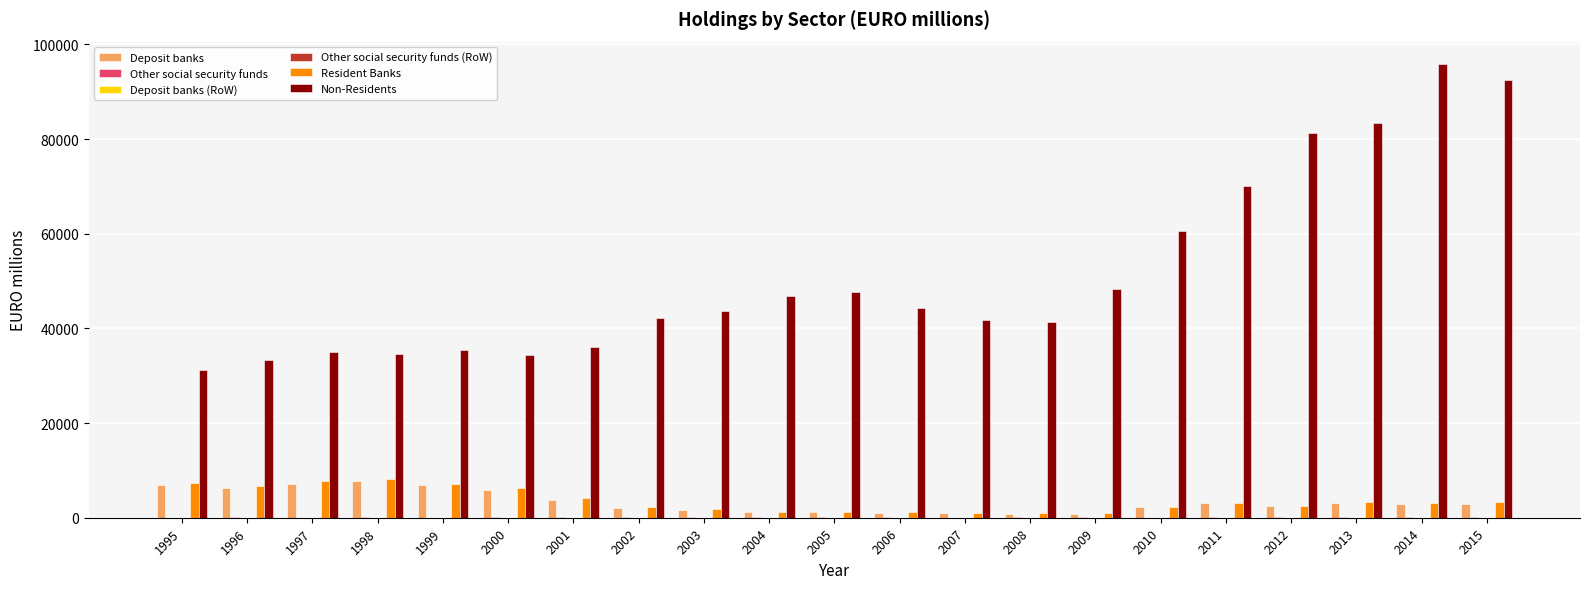

Does the chart contain any negative values?

No